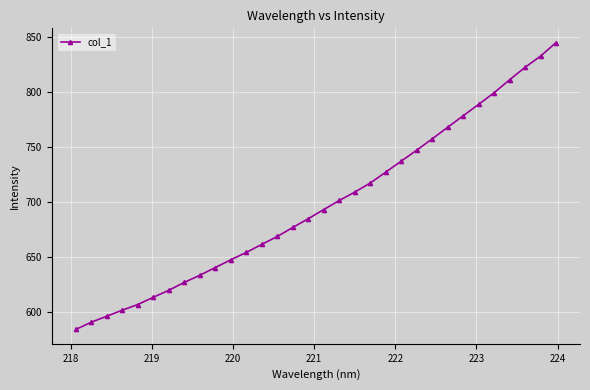

What is the greatest value displayed?

844.5